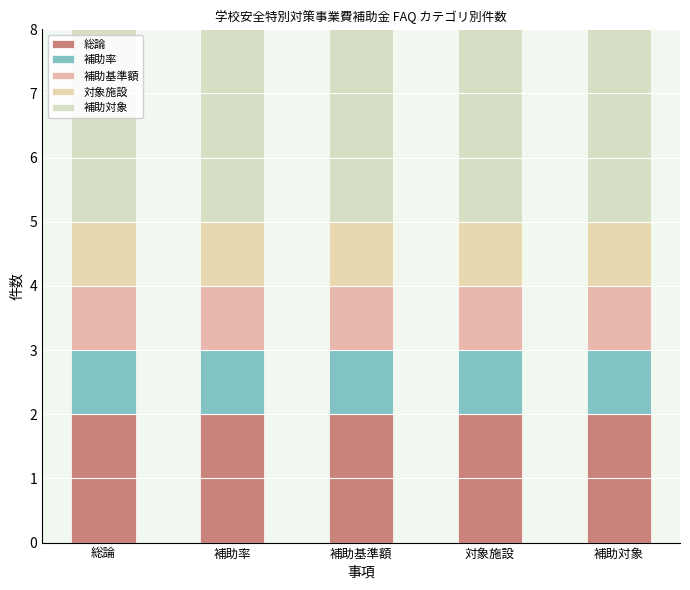

At 総論, list the series in order from largest to smallest.

補助対象, 総論, 補助率, 補助基準額, 対象施設